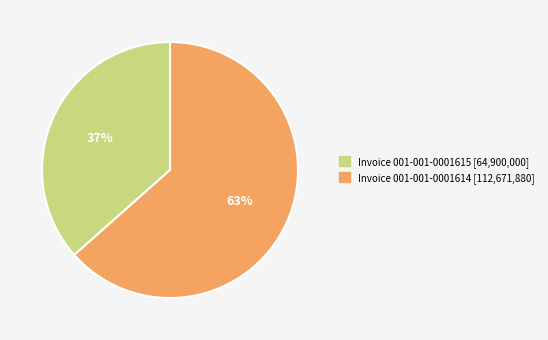

How many segments does this pie chart have?

2